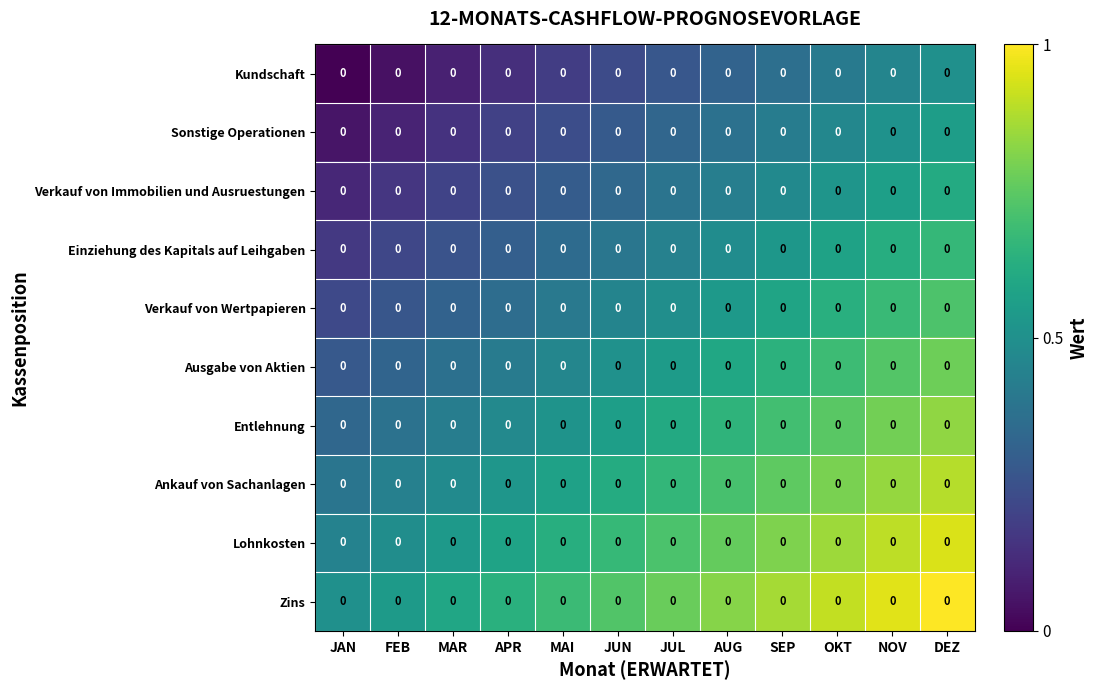

Is the value of Kundschaft at AUG greater than the value of Zins at MAI?

No